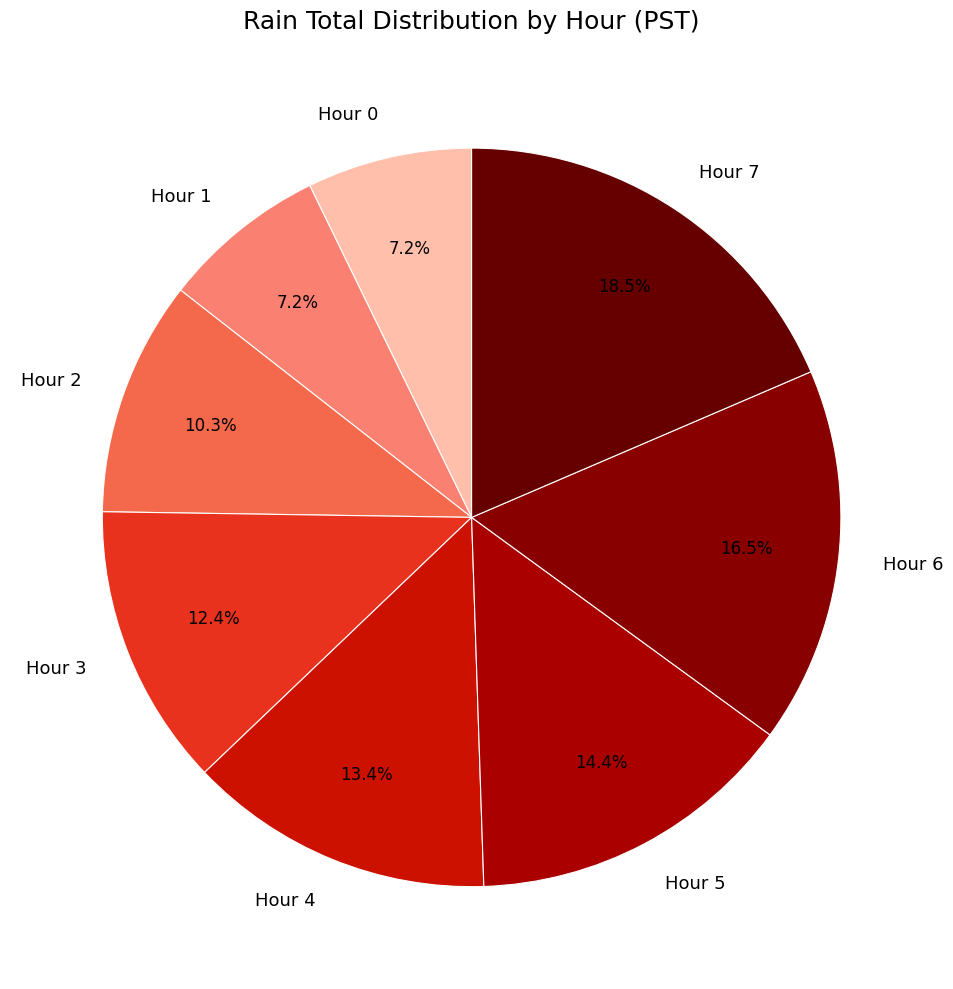

To the nearest percent, what is the difference between the largest and smallest slice percentages?

11%